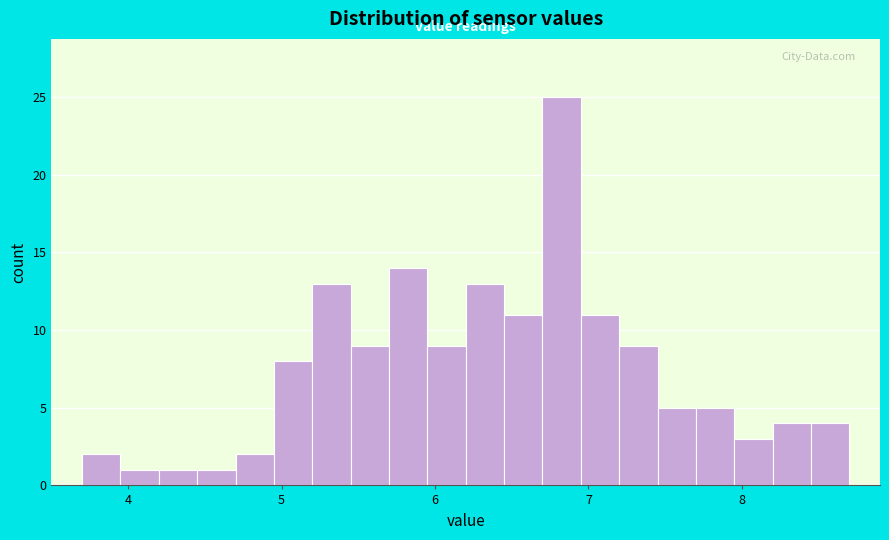

Around what value on the x-axis is the tallest bar? Give the approximate position of its centre, as read against the axis.

6.8